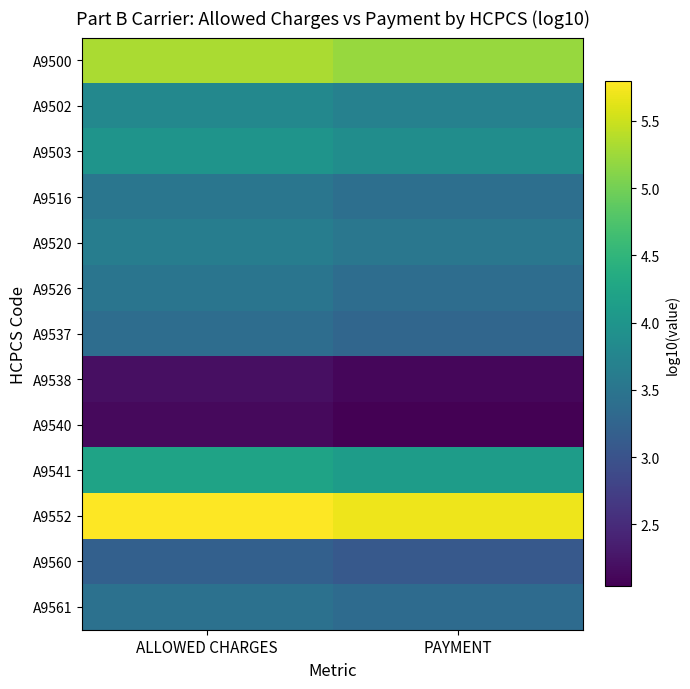

What is the total value across all series at PAYMENT?

46.8